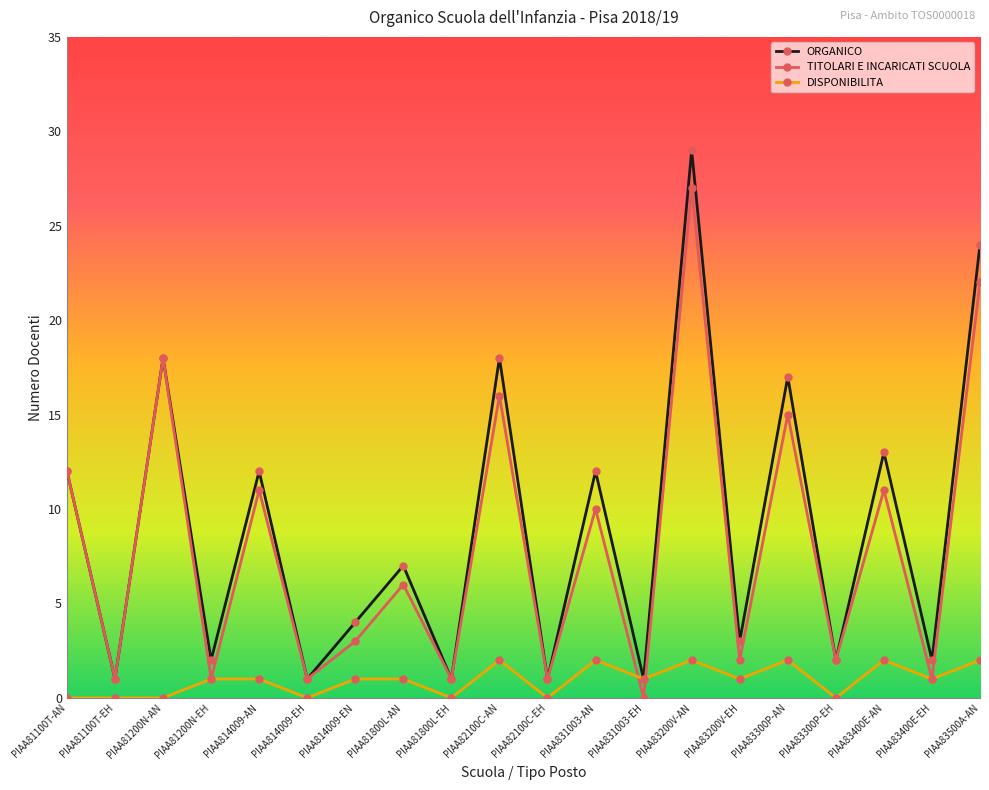

What is the difference between the highest and lowest values at PIAA831003-AN?

10